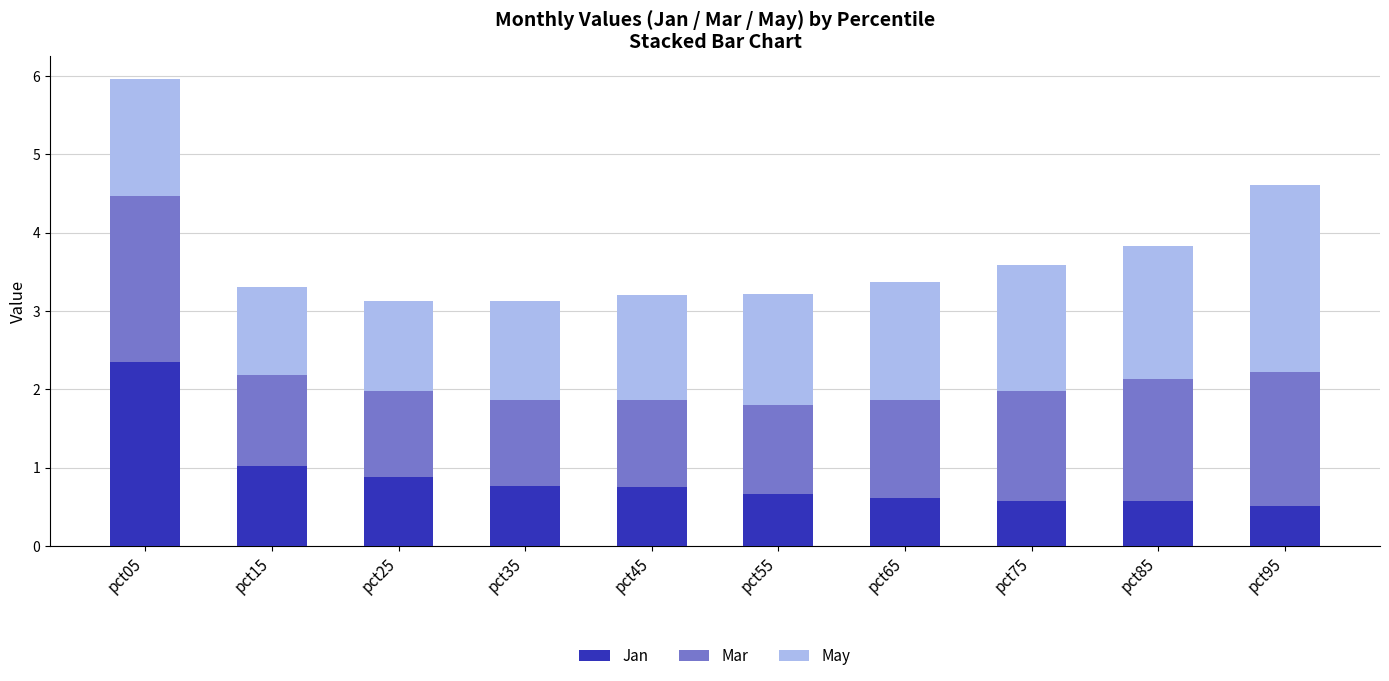

At which category is the sum across all series the highest?

pct05